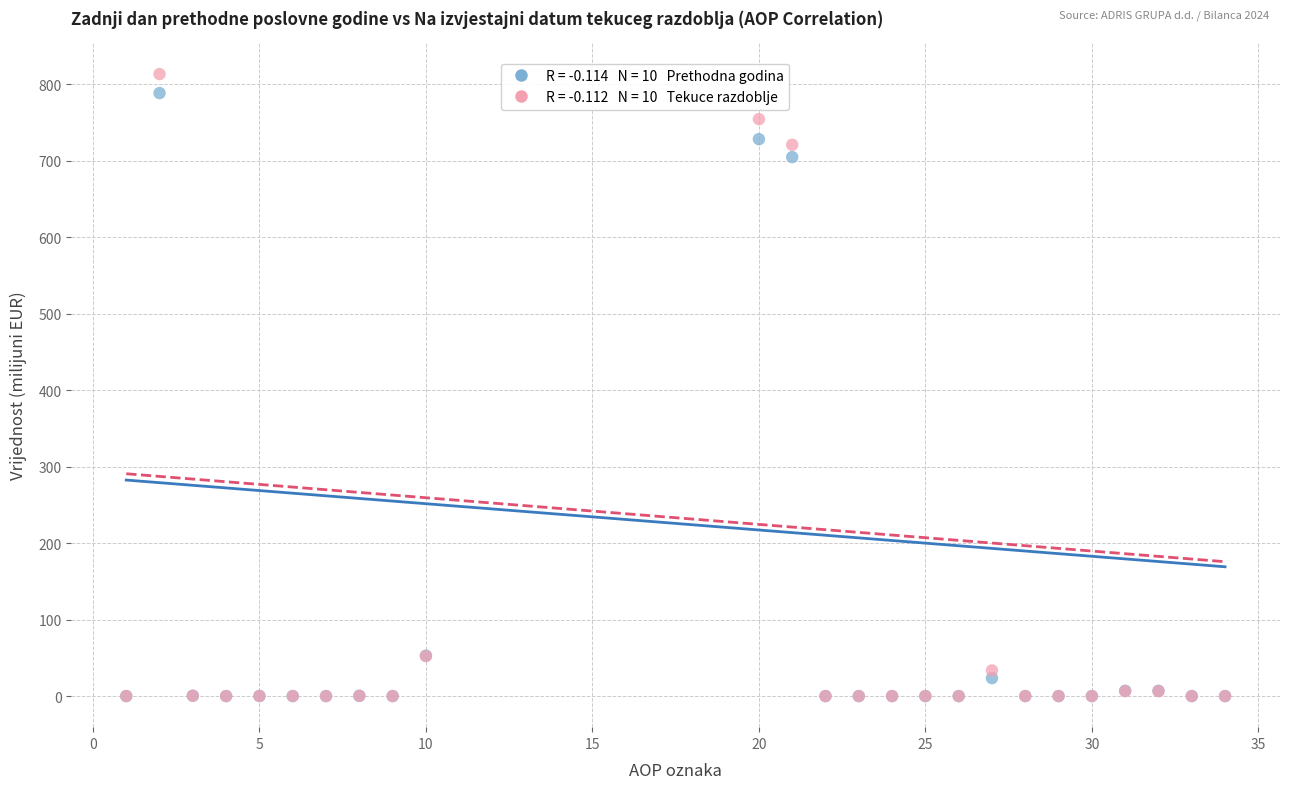

Across all series, what Y value is closest to 406?

704.8